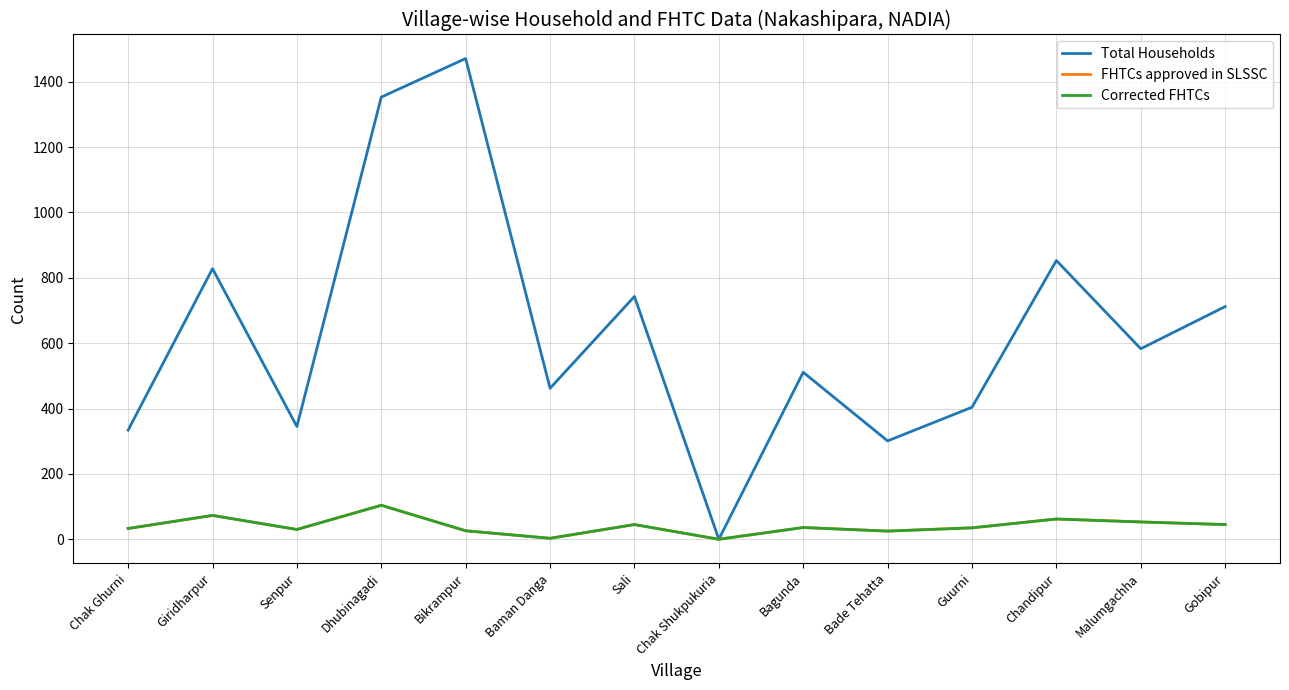

Which series has the largest total across all categories?

Total Households